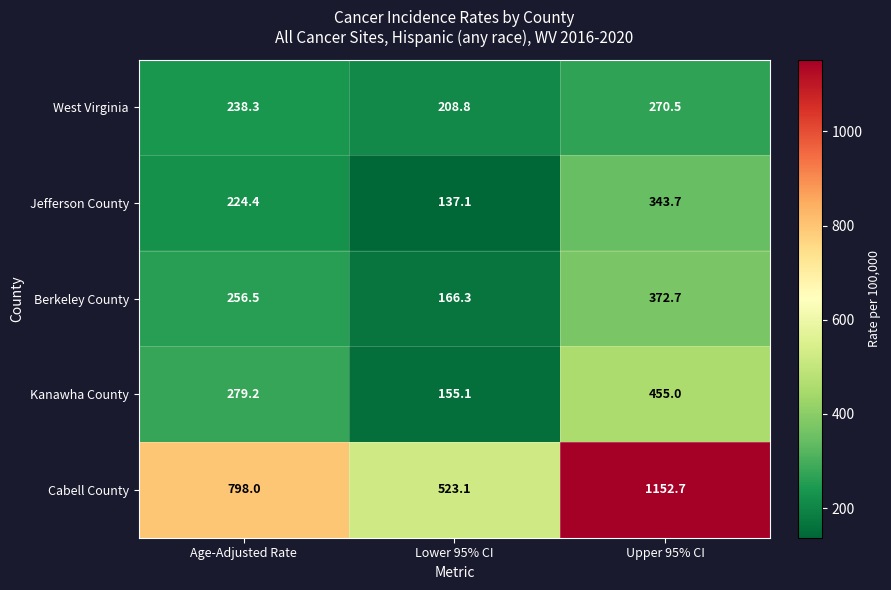

Which series has the widest spread of values?

Cabell County